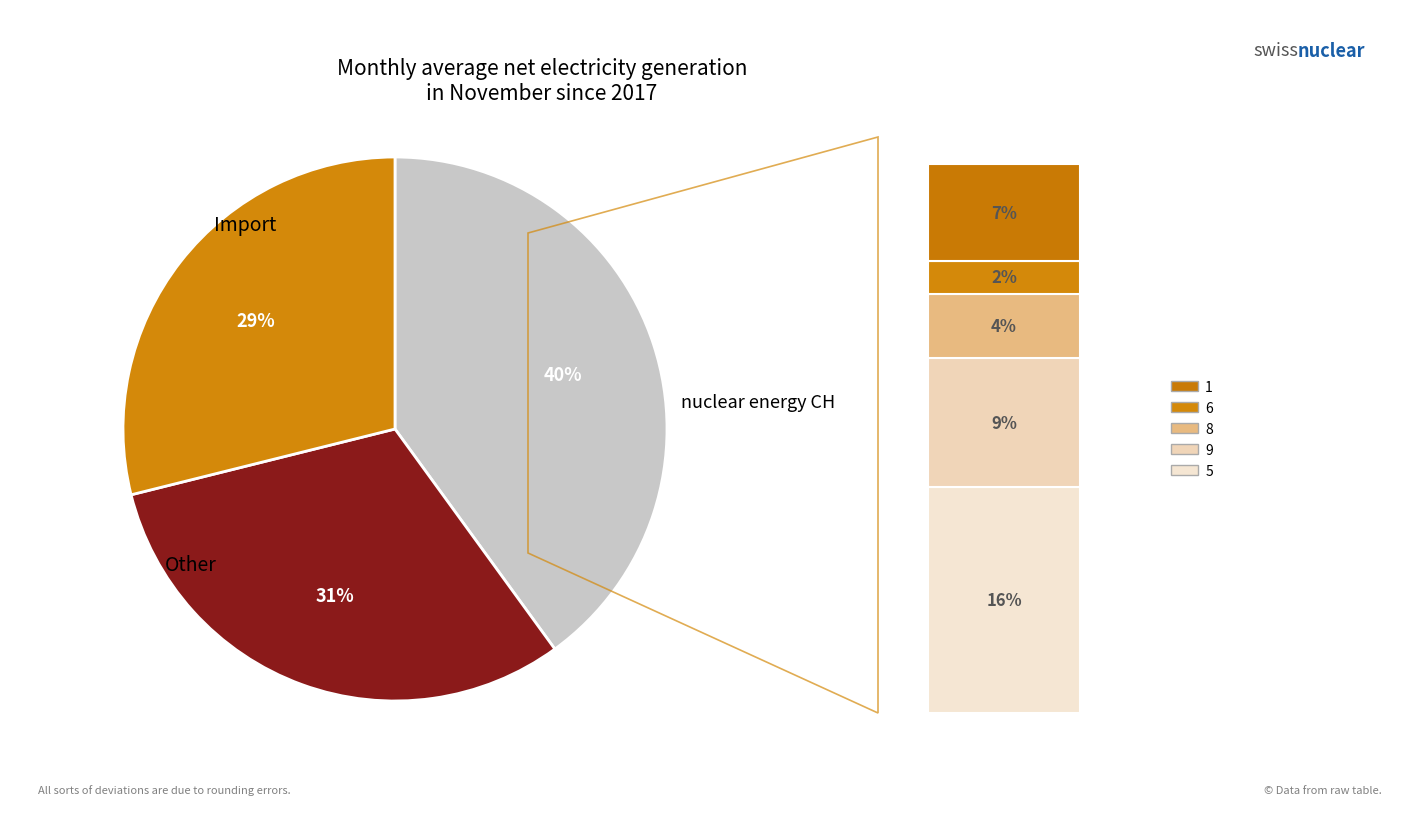

Is the sum of 5 and 8 greater than half?

No